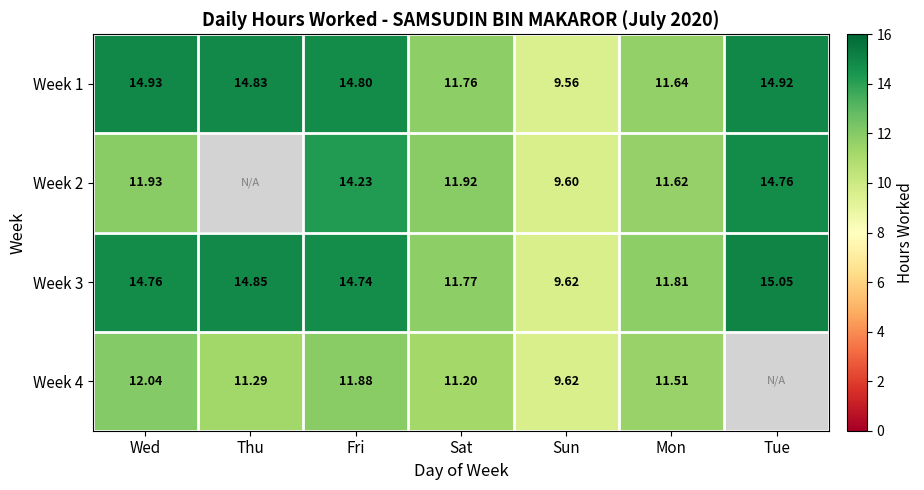

True or false: Week 2 has a value of 14.8 at Tue.

True